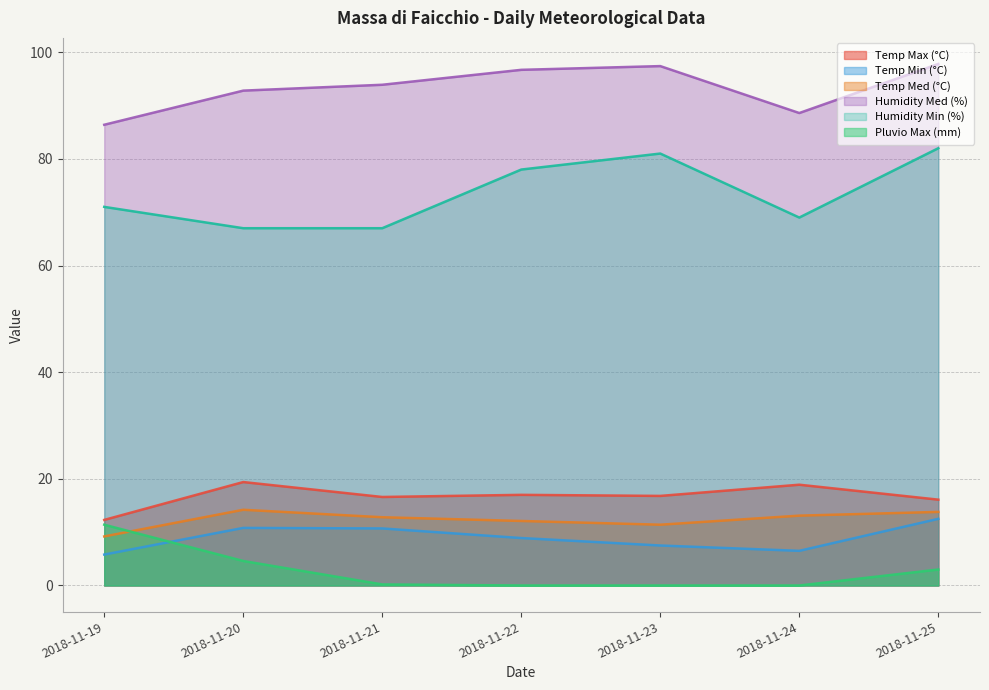

How many categories are shown in the chart?

7